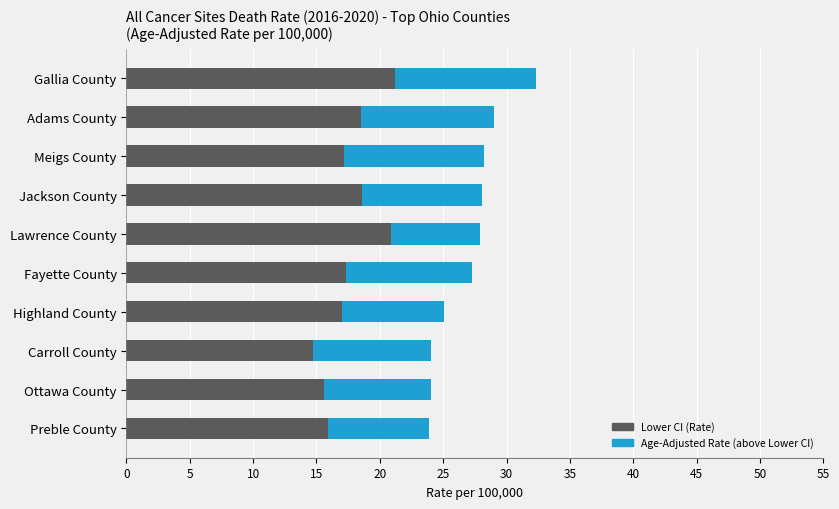

At which category is the sum across all series the highest?

Gallia County